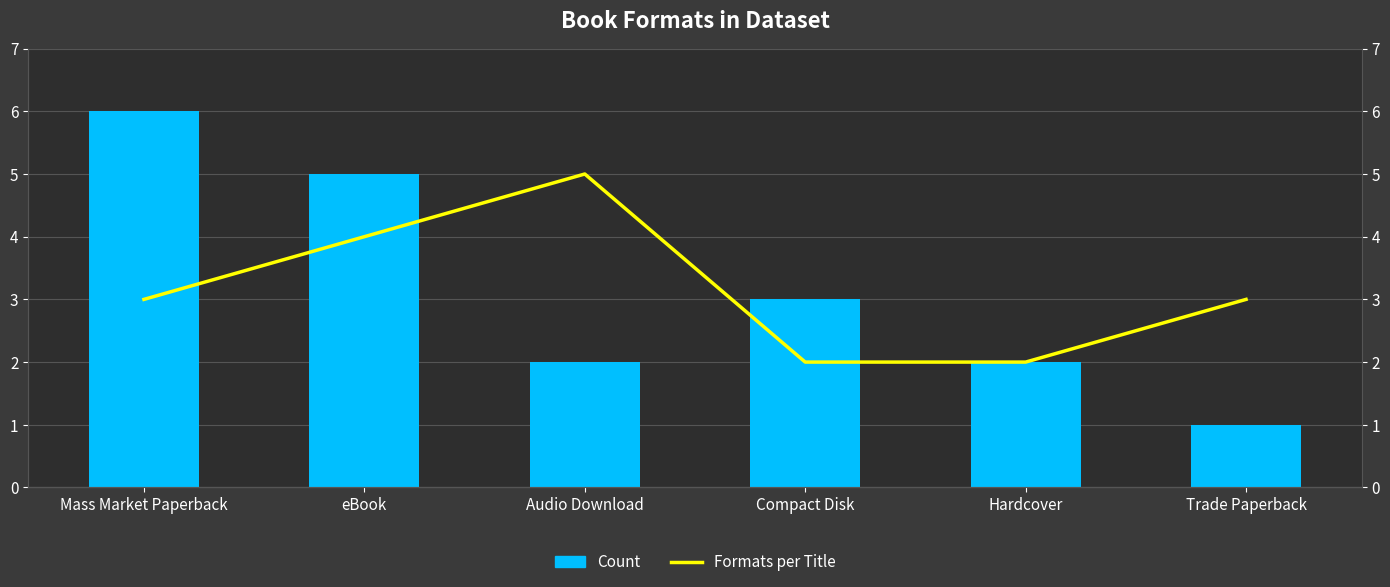

The Formats per Title series shows 4 at eBook. True or false?

True